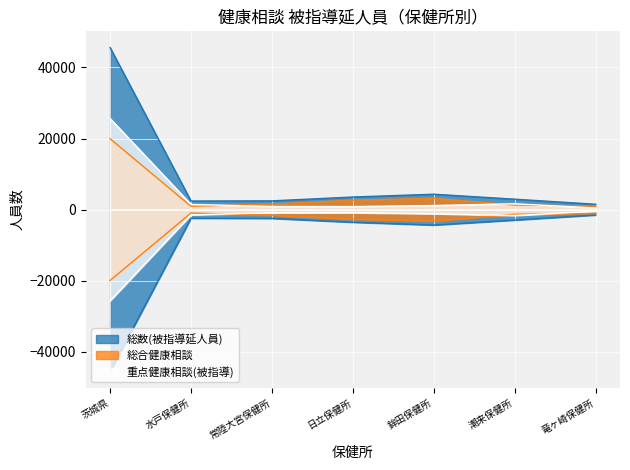

At which category does the chart reach its minimum across all series?

竜ヶ崎保健所